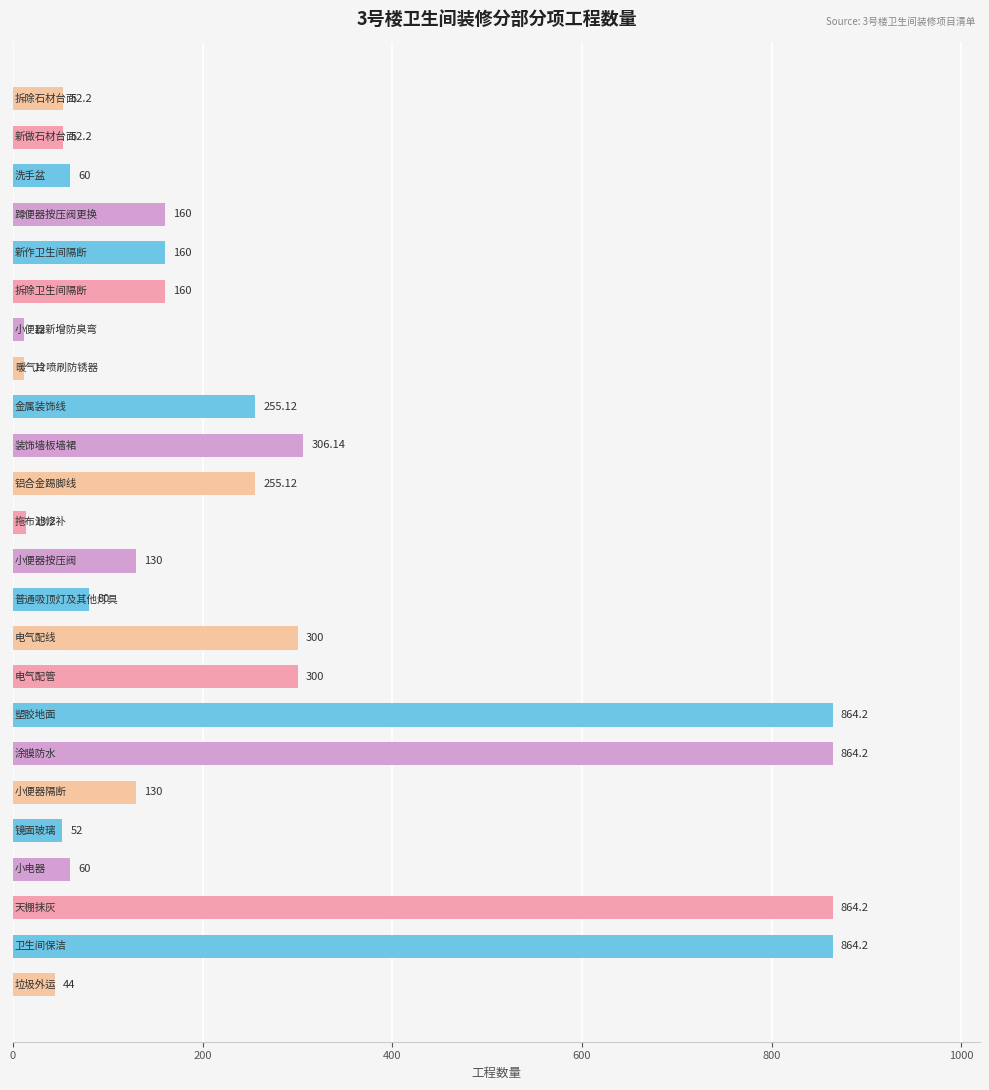

How many series are shown in this chart?

1